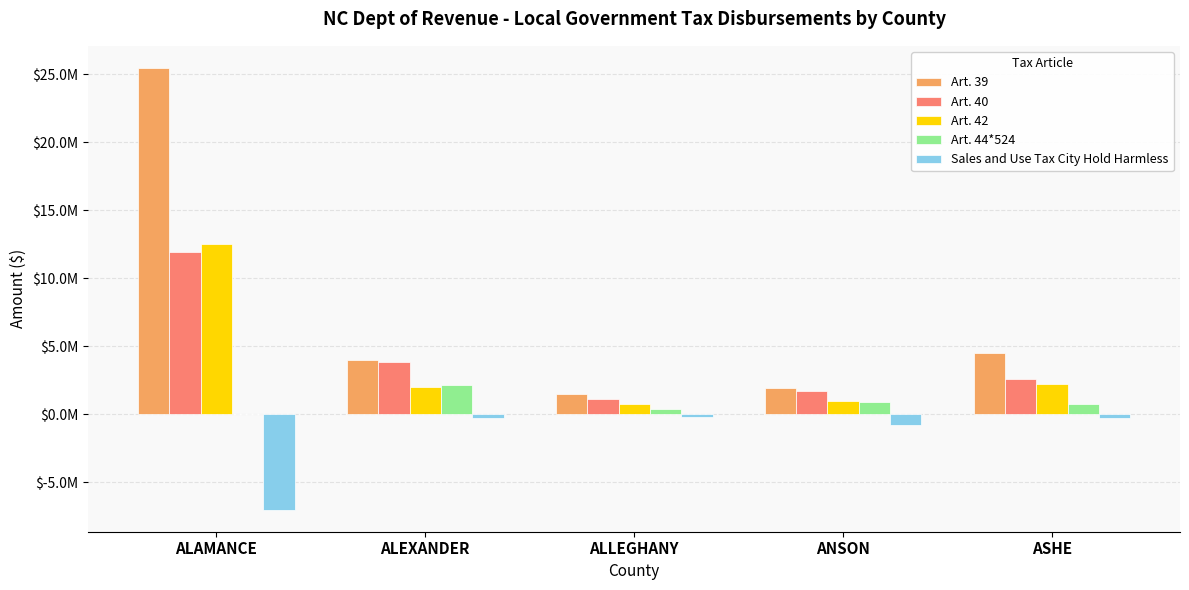

At which label does Art. 40 first exceed 2593488?

ALAMANCE